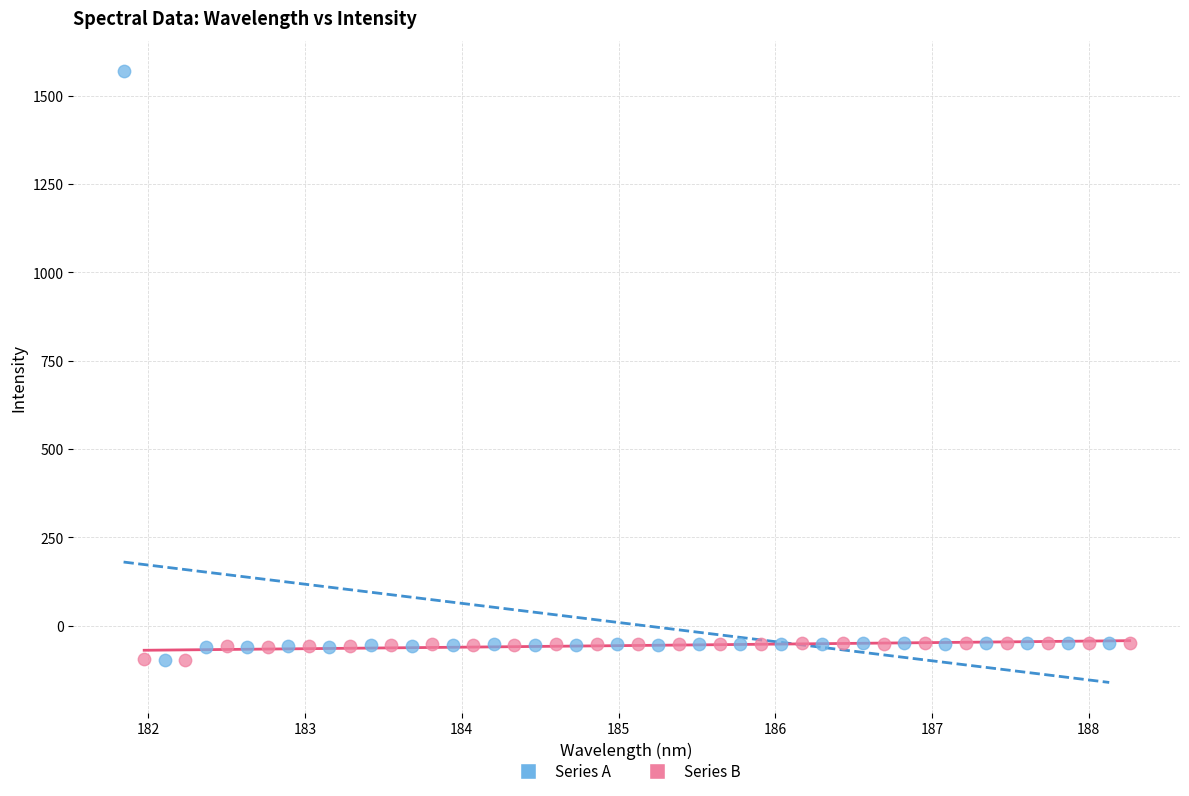

What are all the series names shown in the legend?

Series A, Series B